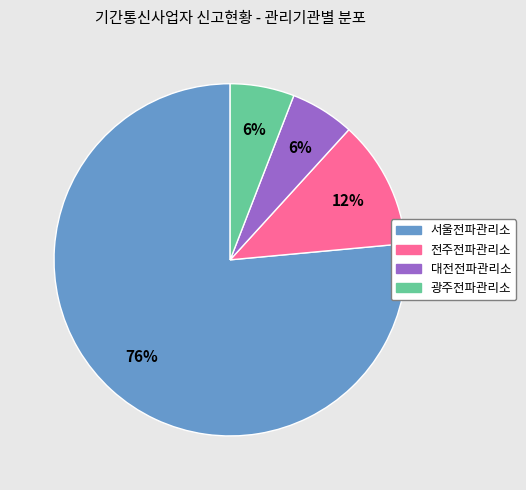

Combined, do 광주전파관리소 and 서울전파관리소 account for over 50%?

Yes